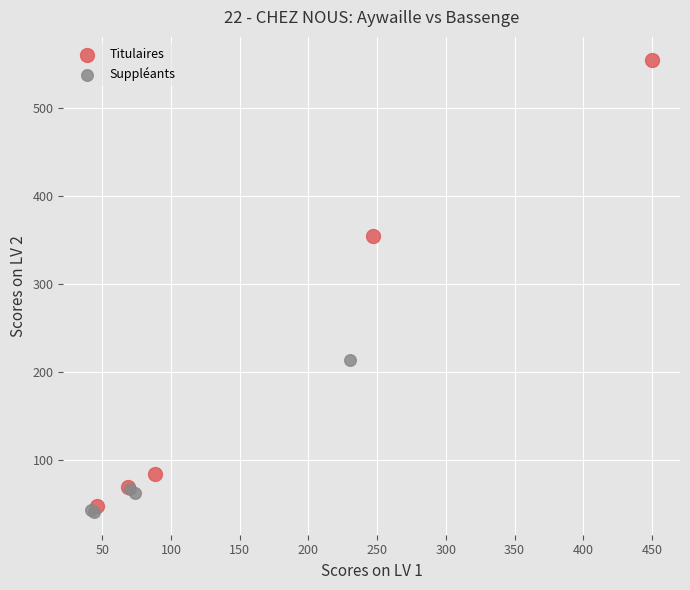

What are all the series names shown in the legend?

Titulaires, Suppléants